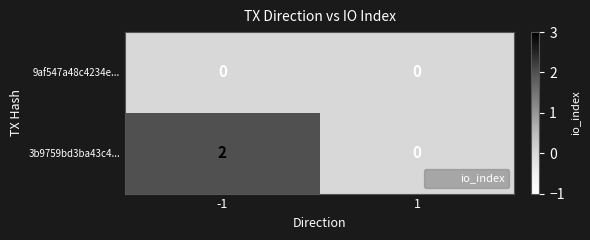

How many values in 3b9759bd3ba43c4... are above zero?

1